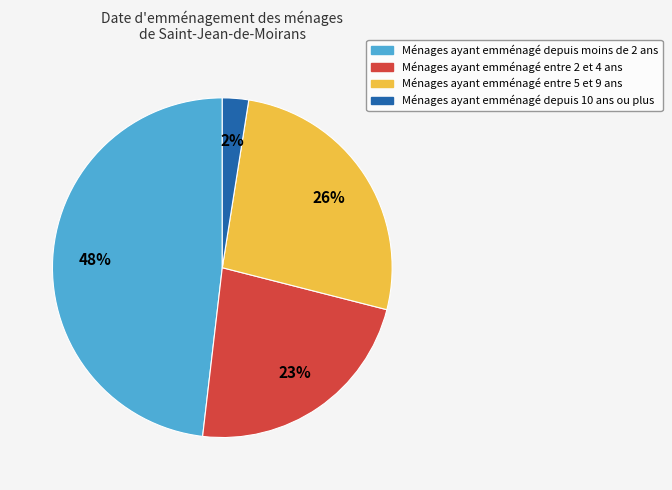

Is there a majority slice in this chart?

No